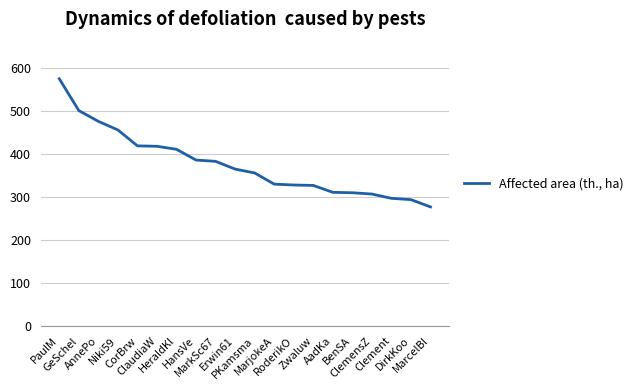

Approximately how many times larger is the value at MarcelBl compared to AadKa?

0.9